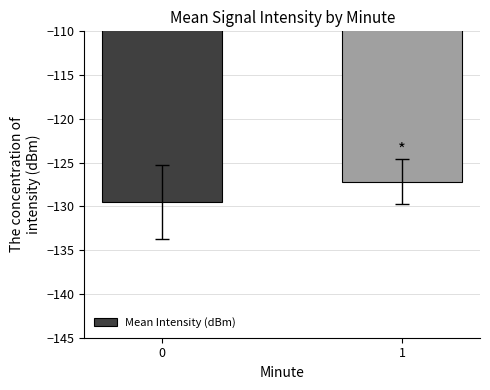

How many series are shown in this chart?

1